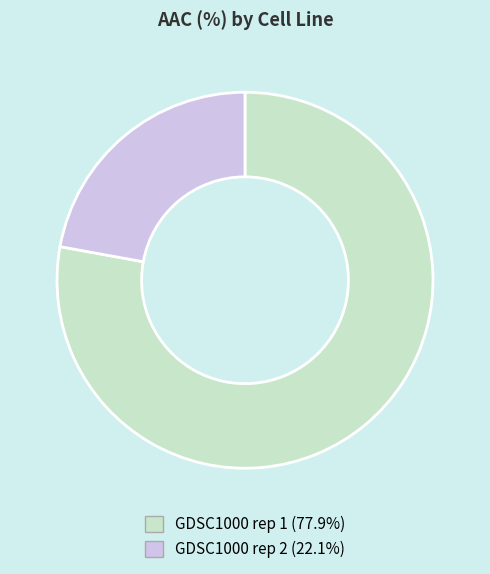

Rank the categories by value from lowest to highest.

GDSC1000 rep 2, GDSC1000 rep 1